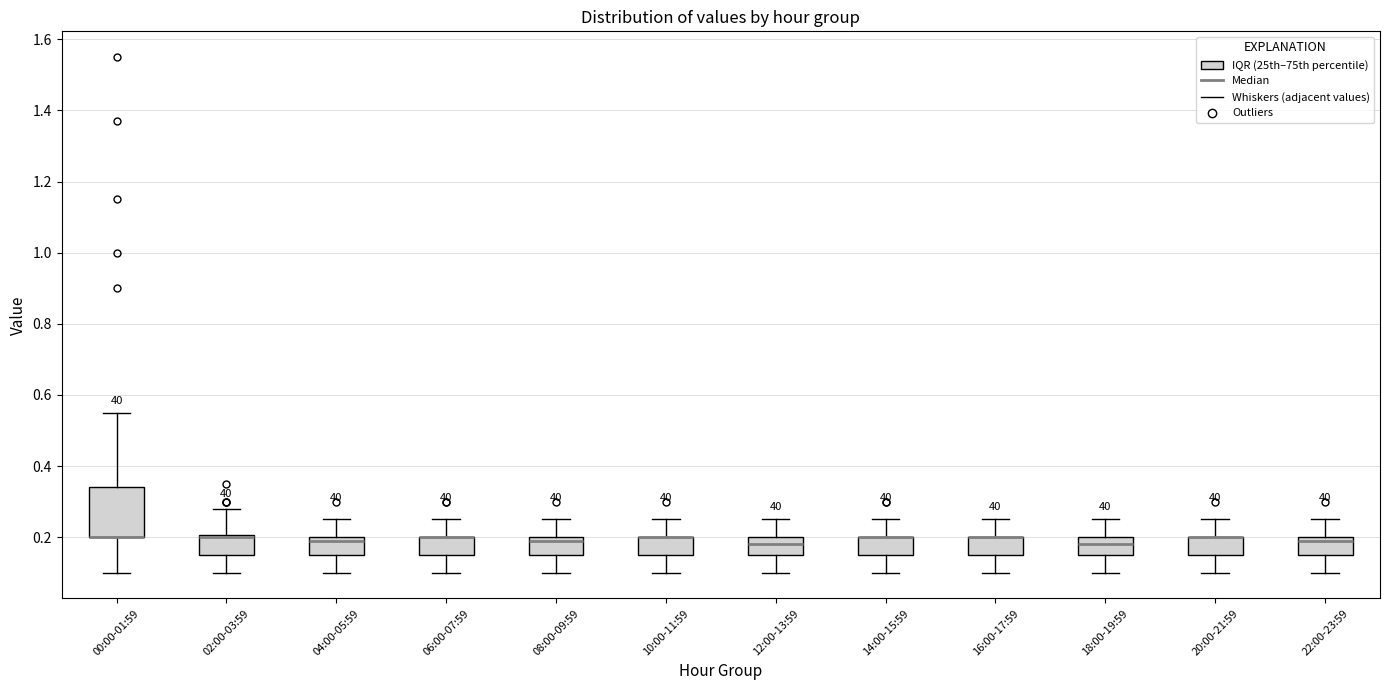

Which box is the tallest, from its lower edge to its upper edge?

00:00-01:59